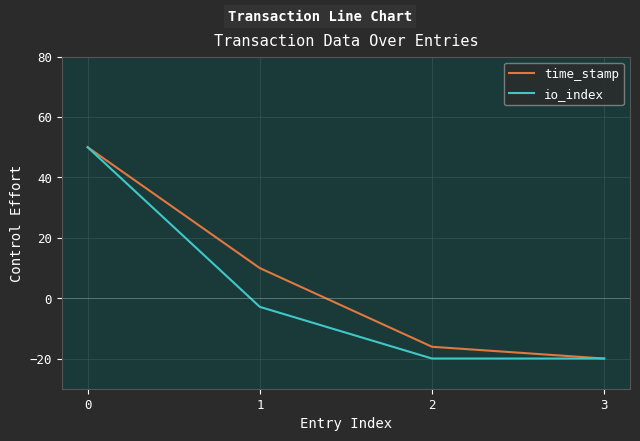

Is the value of io_index at 0 greater than the value of time_stamp at 2?

Yes